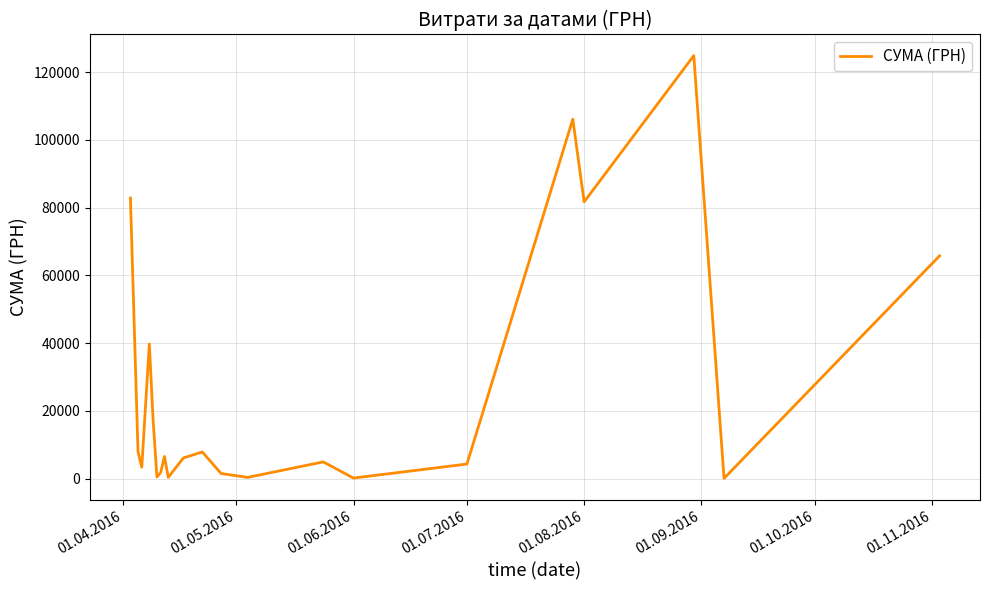

What is the maximum value shown in the chart?

124904.8